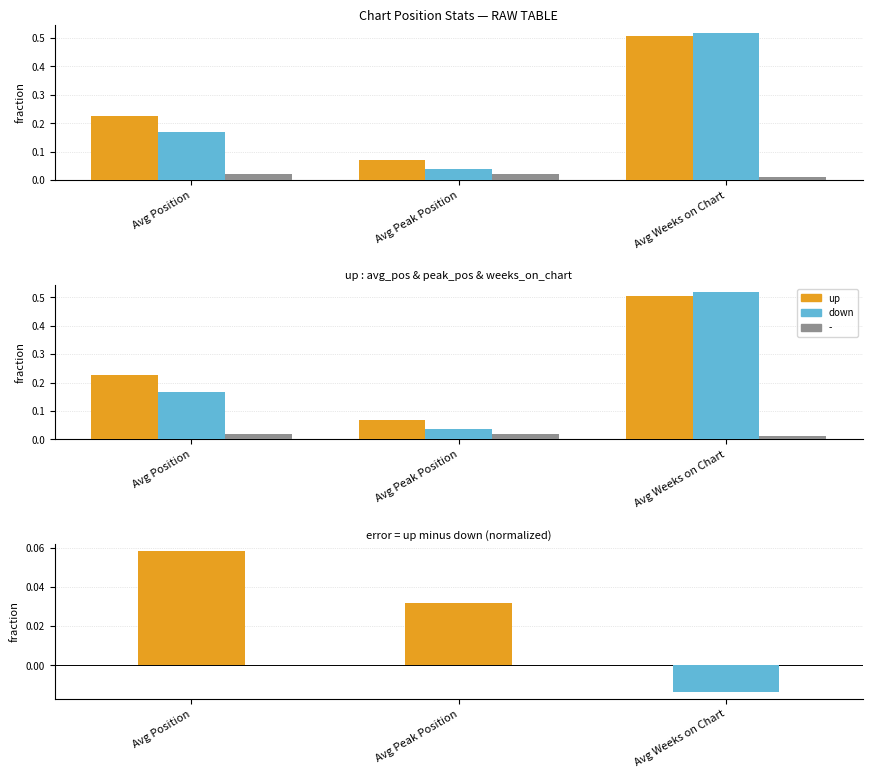

Are the bars grouped side by side (vs. stacked)?

Yes